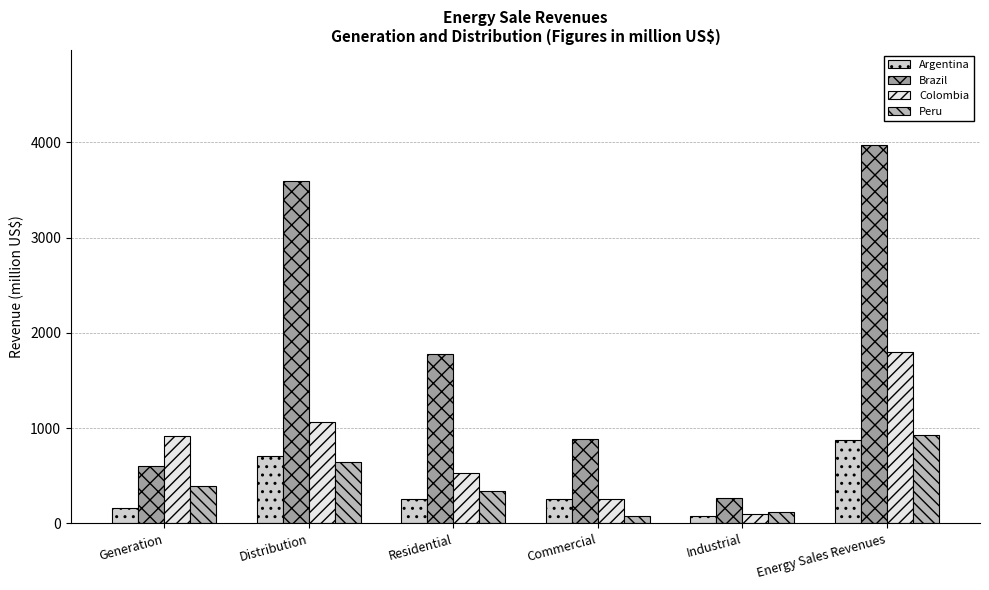

Is it true that Colombia equals 1577 at Distribution?

False